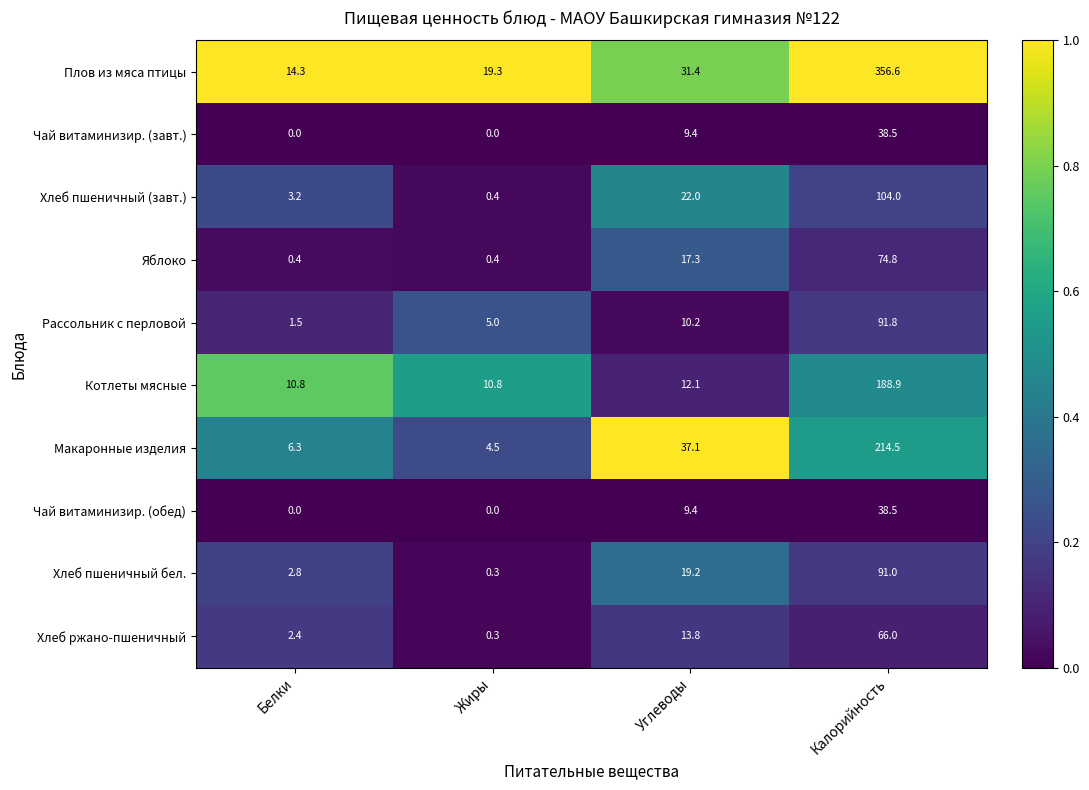

Which series has the widest spread of values?

Плов из мяса птицы